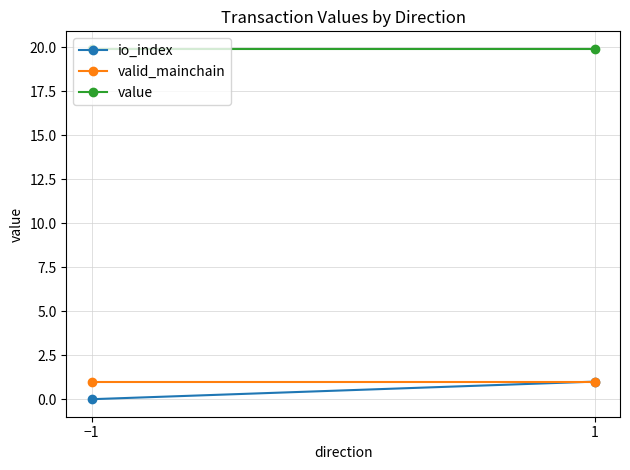

Count the number of data series in this chart.

3